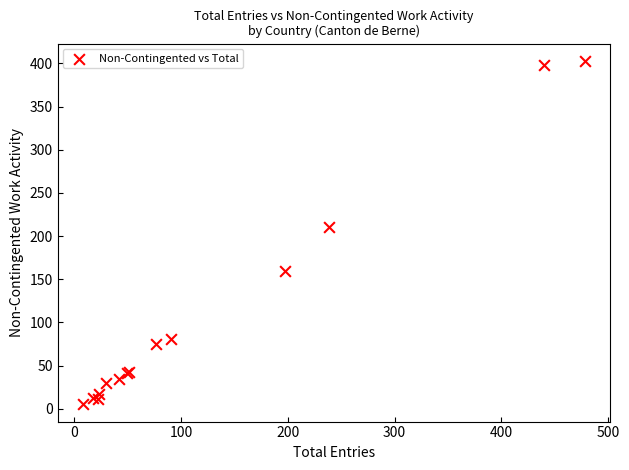

What Y value in the scatter plot is closest to 204?

210